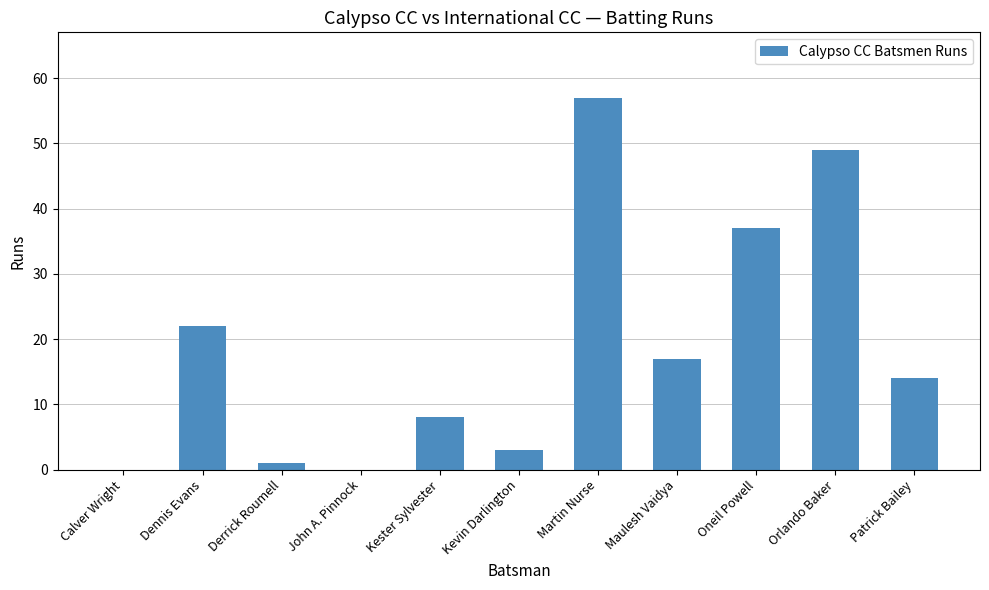

What is the change in value from Maulesh Vaidya to Orlando Baker?

+32